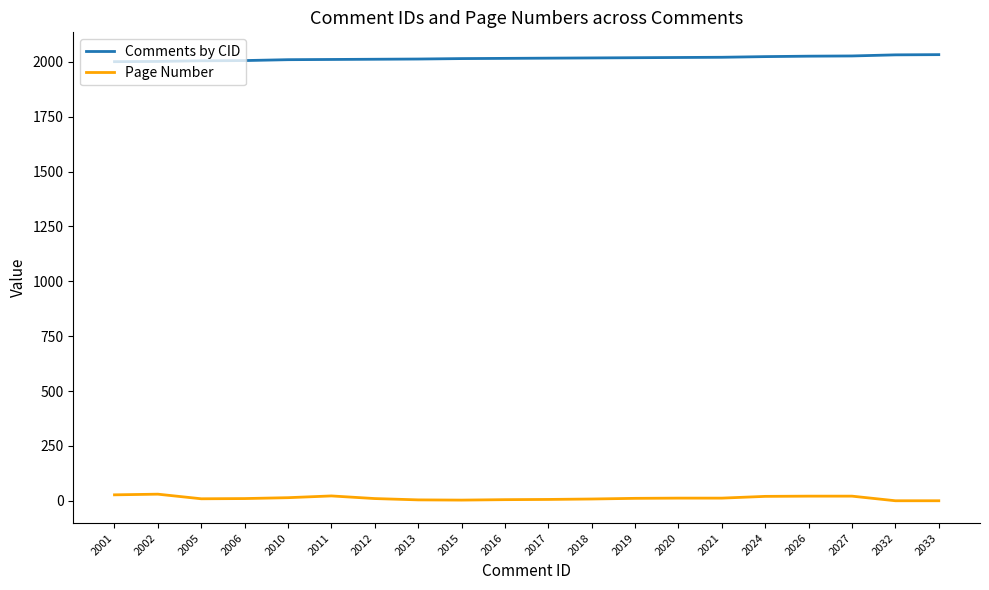

Is the value of Comments by CID at 2011 greater than the value of Page Number at 2033?

Yes